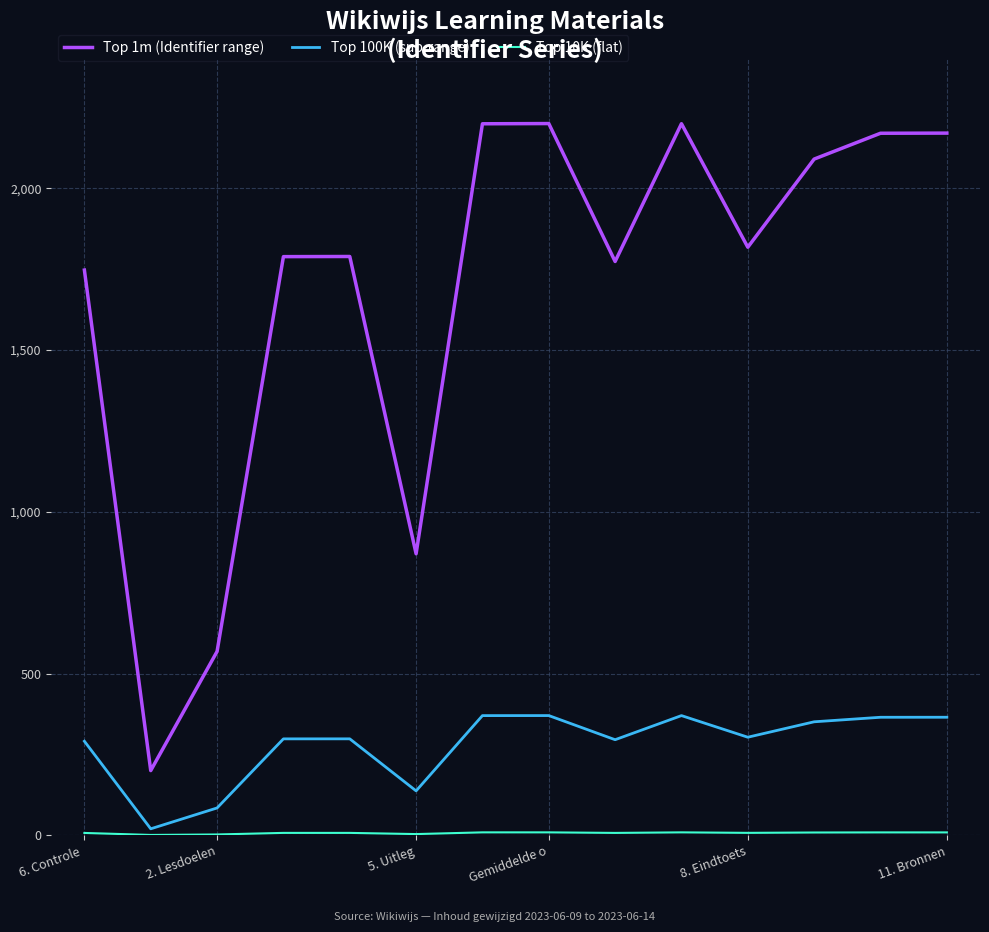

Which series has the largest range (max minus min)?

Top 1m (Identifier range)